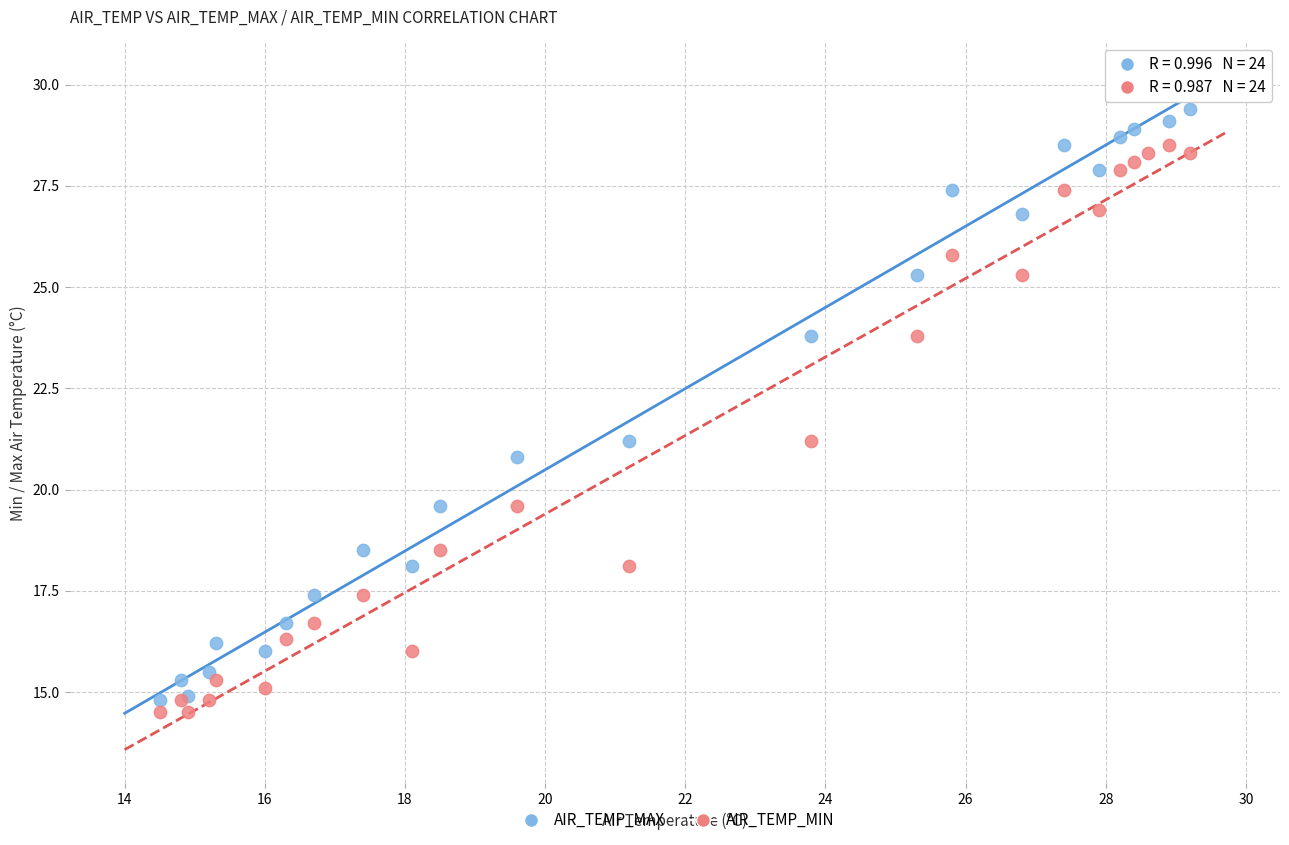

What is the X range (max minus min) for the scatter plot?

14.7